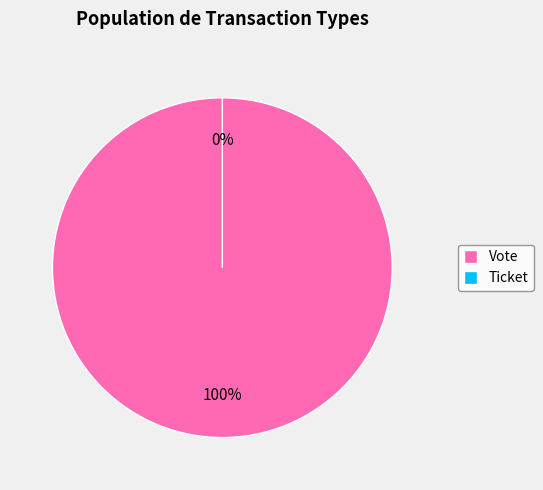

Which slice represents more than half of the pie?

Vote